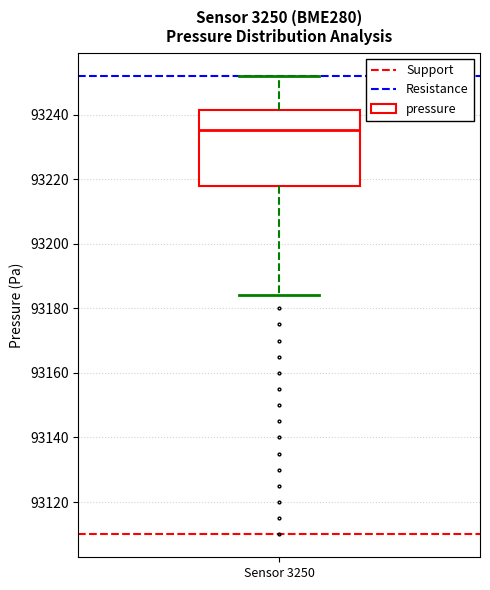

Where does the upper whisker of the box for Sensor 3250 end on the y-axis? The values are not printed on the chart, so give them approximately, as read against the axis.

93252